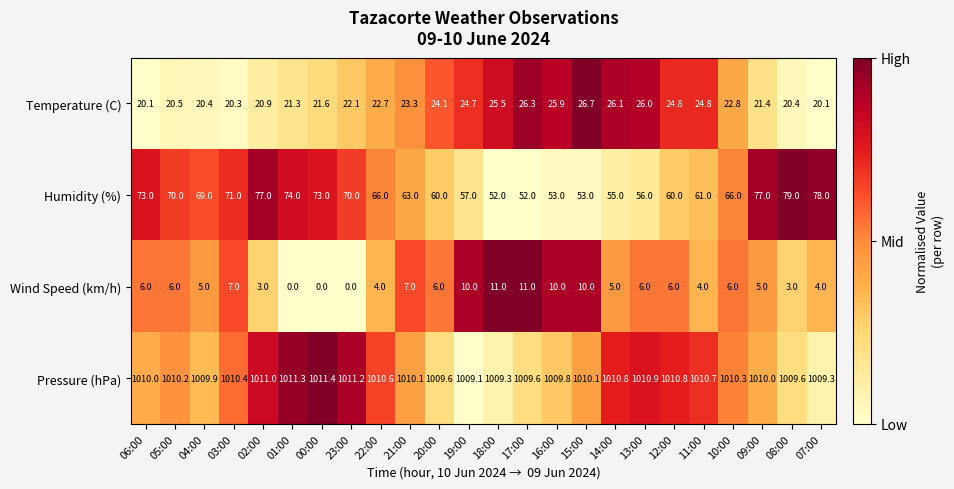

What is the greatest value displayed?

1011.4